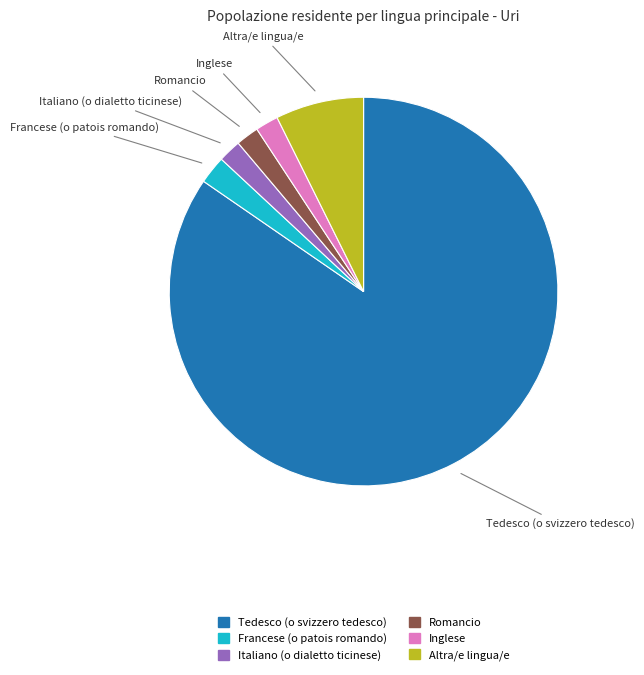

What is the largest slice in the pie chart?

Tedesco (o svizzero tedesco)